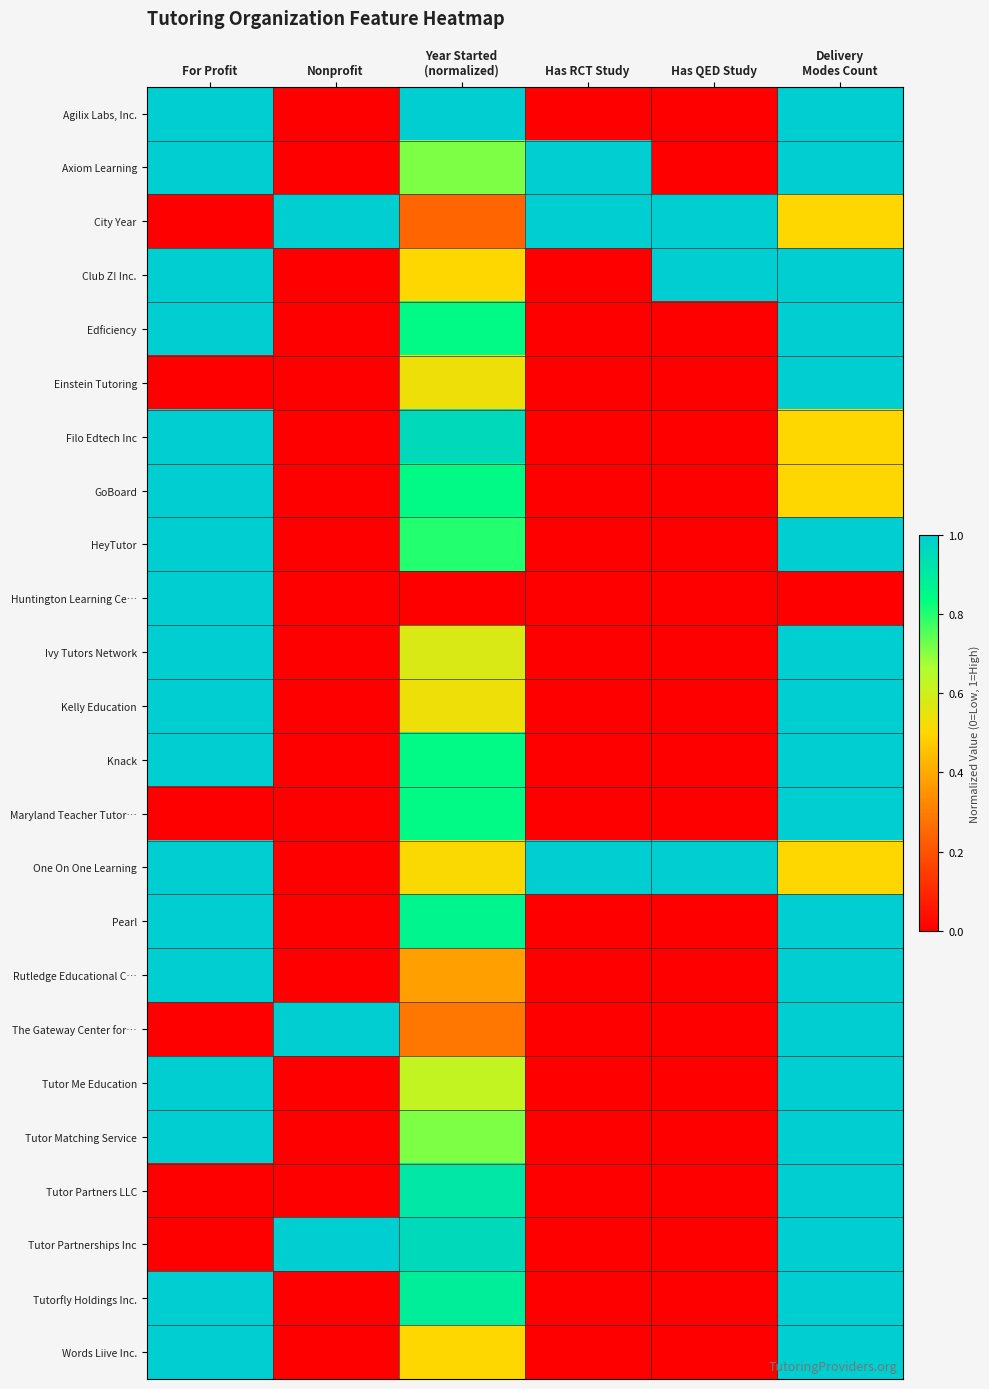

What is the total value across all series at For Profit?

18.0